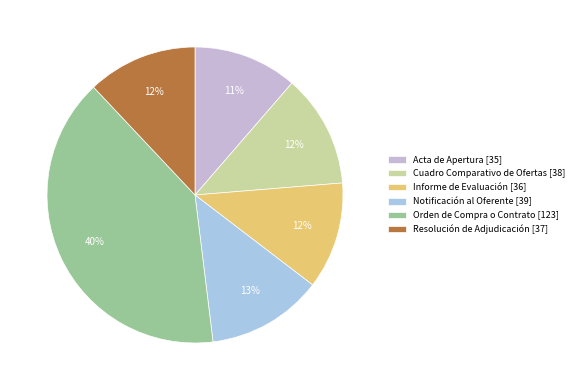

Is Acta de Apertura the majority of the pie?

No